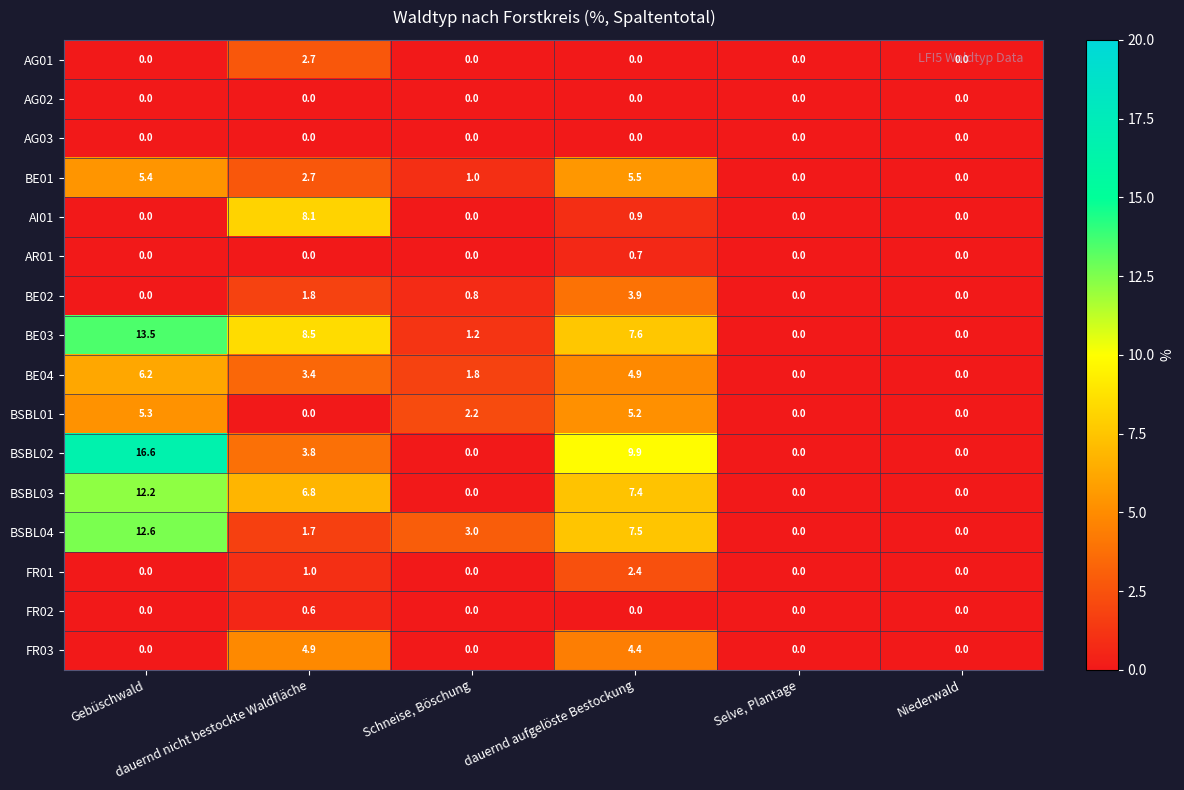

What is the maximum value for BE02?

3.9